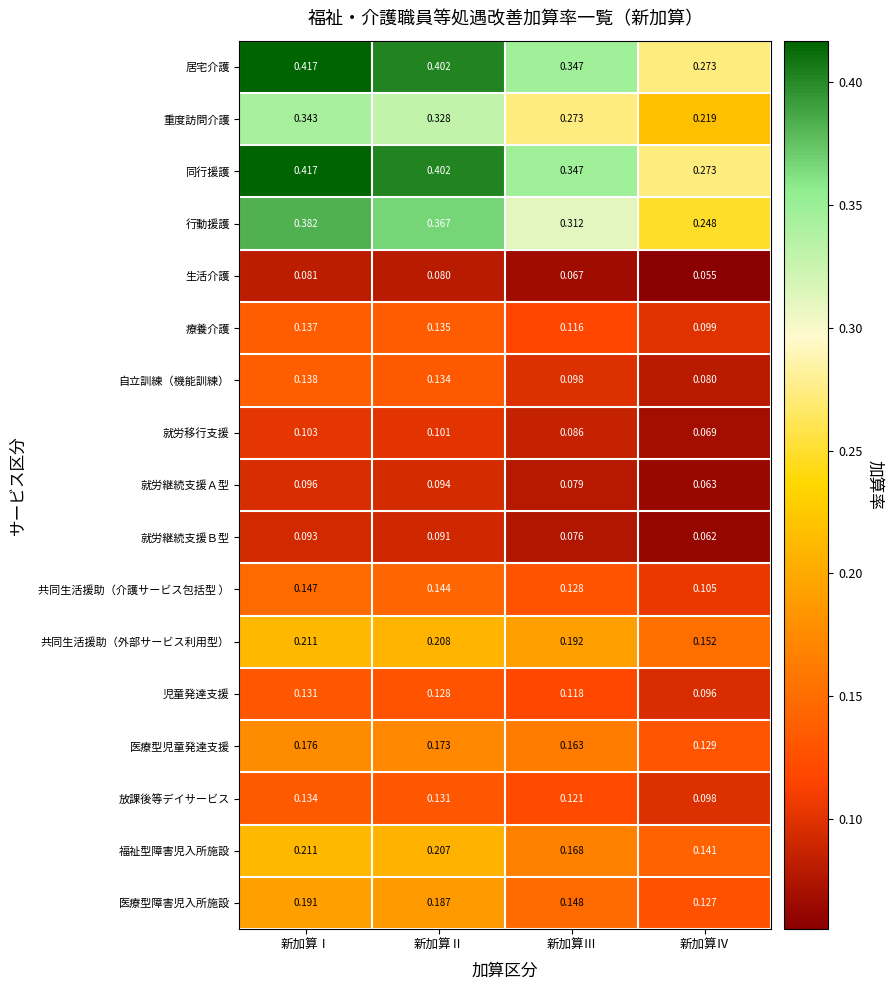

At which label does 共同生活援助（外部サービス利用型） reach its minimum?

新加算Ⅳ